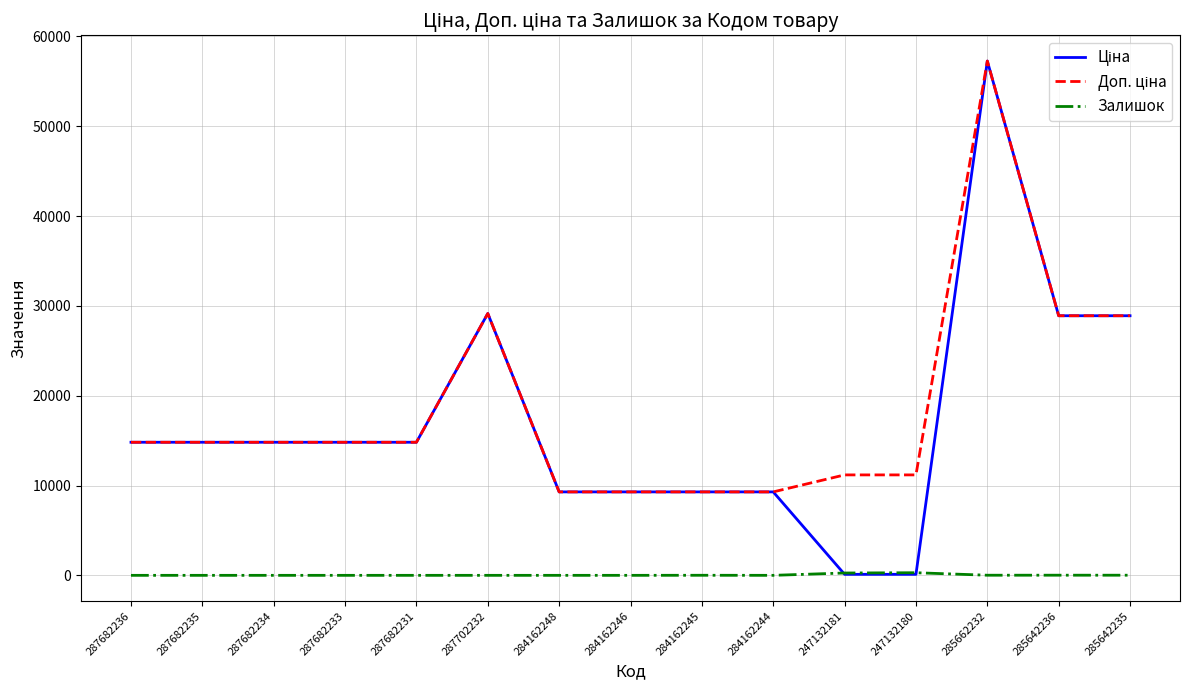

Does the chart have visible grid lines?

Yes